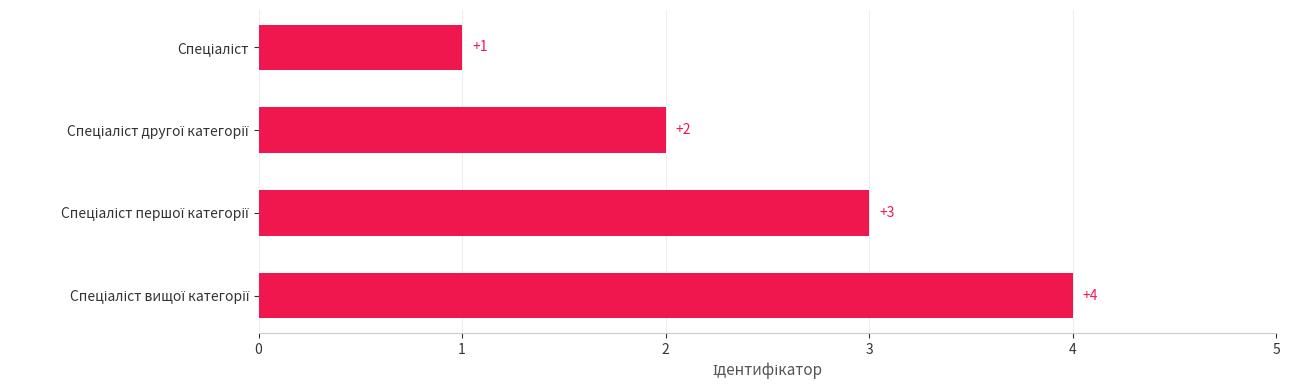

How many values are between 2 and 4?

3